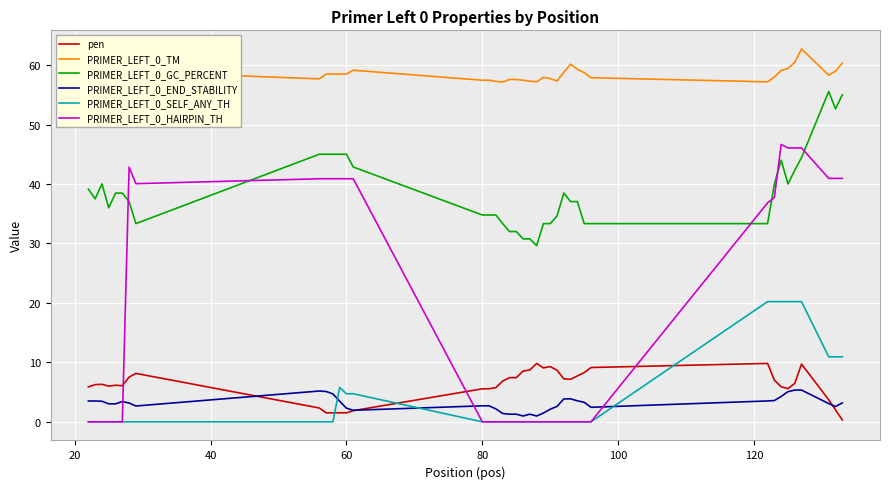

The PRIMER_LEFT_0_HAIRPIN_TH series shows 60.7 at 60. True or false?

False